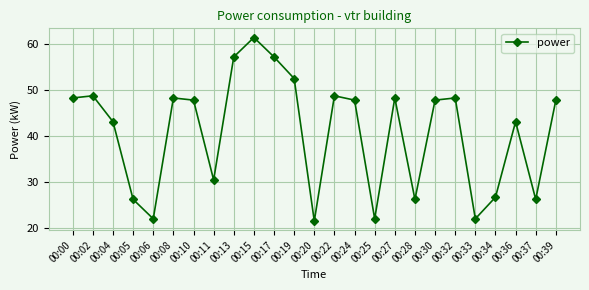

The chart shows a value of 48.3 at 00:00. True or false?

True